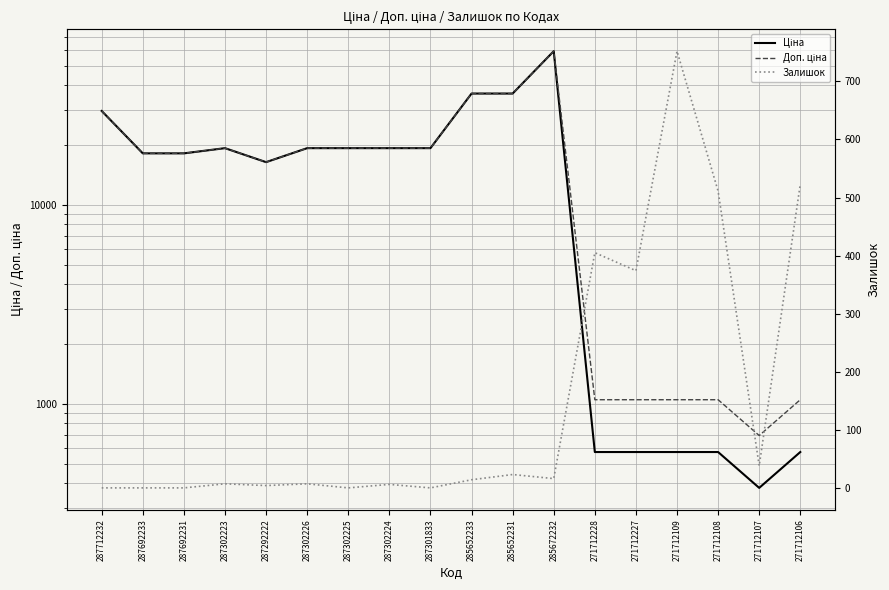

Between 287301833 and 271712108, which series saw the biggest shift?

Ціна